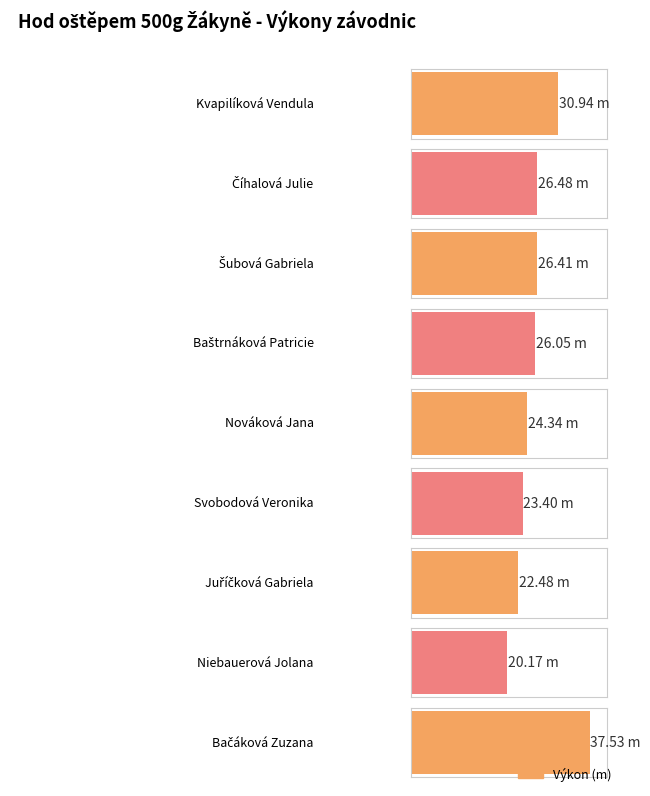

Reading left to right, what are all the values shown in this chart?

Kvapilíková Vendula=30.9	Číhalová Julie=26.5	Šubová Gabriela=26.4	Baštrnáková Patricie=26.1	Nováková Jana=24.3	Svobodová Veronika=23.4	Juříčková Gabriela=22.5	Niebauerová Jolana=20.2	Bačáková Zuzana=37.5